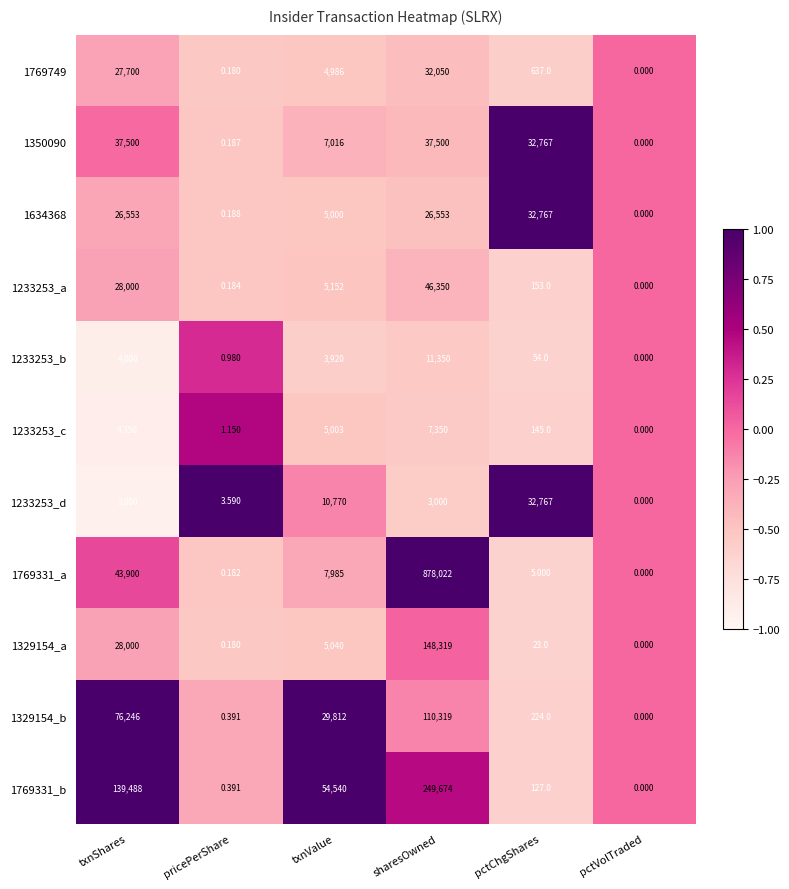

At which category is the sum across all series the highest?

sharesOwned